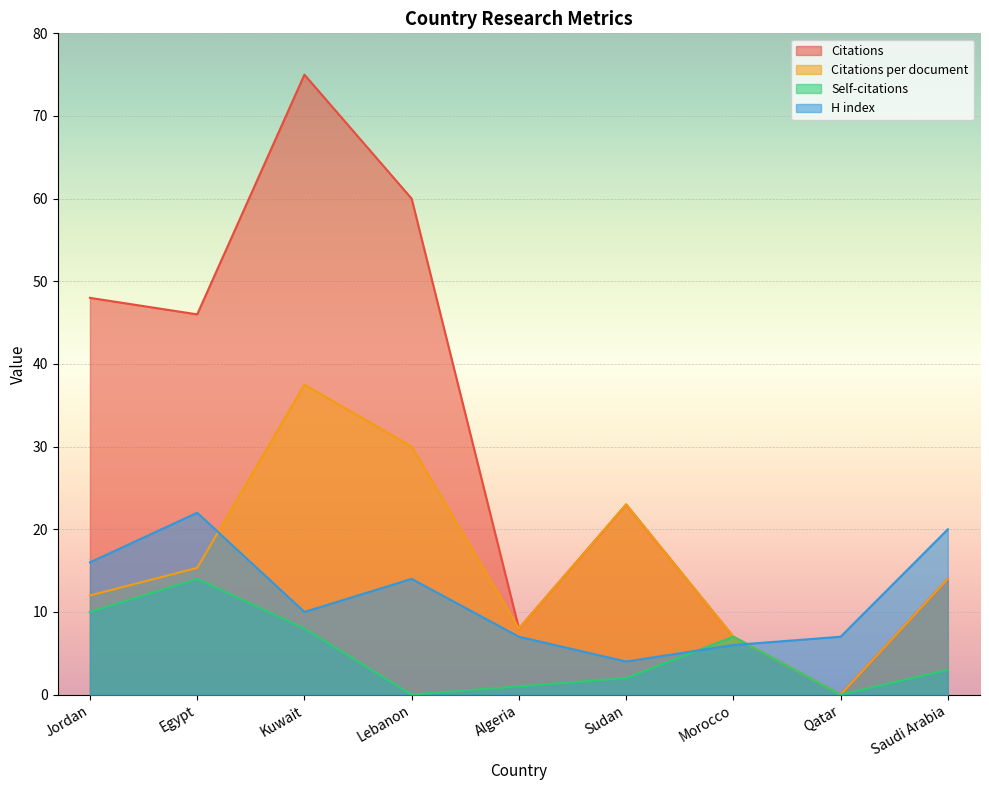

How many data points in H index are above 10?

4